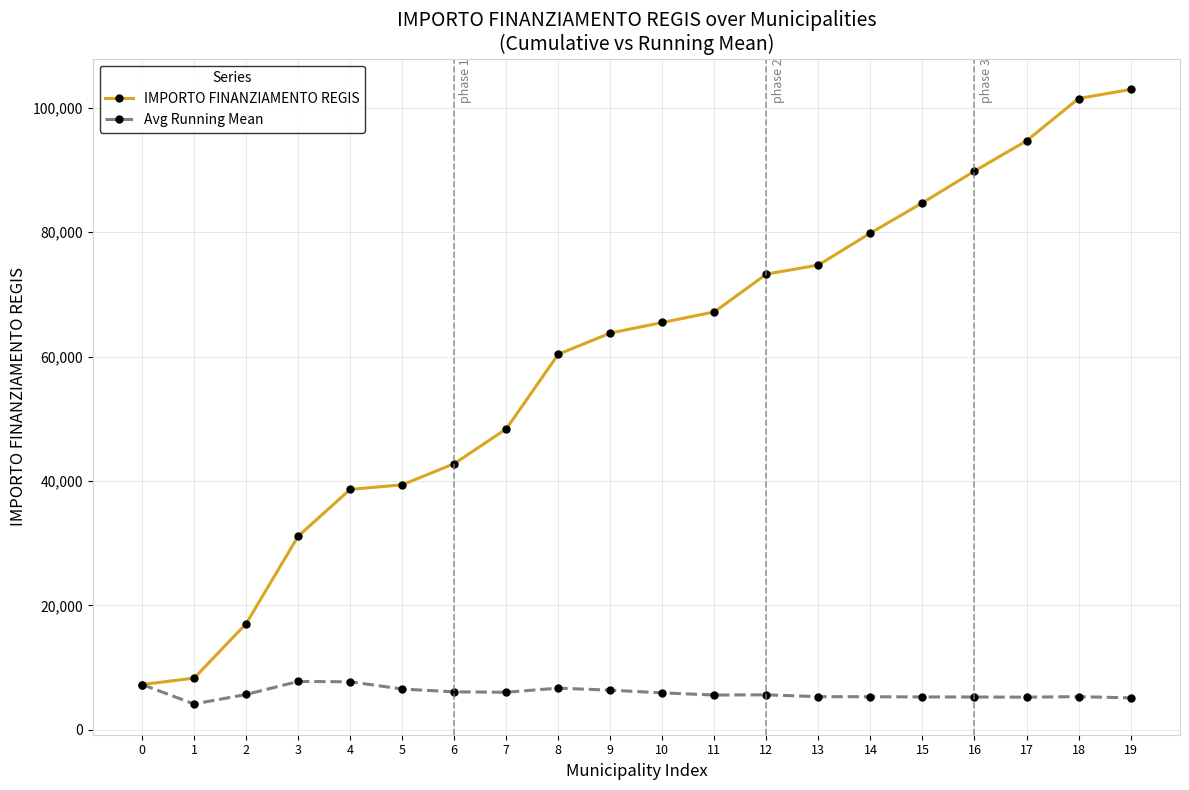

Which series has the largest total across all categories?

IMPORTO FINANZIAMENTO REGIS